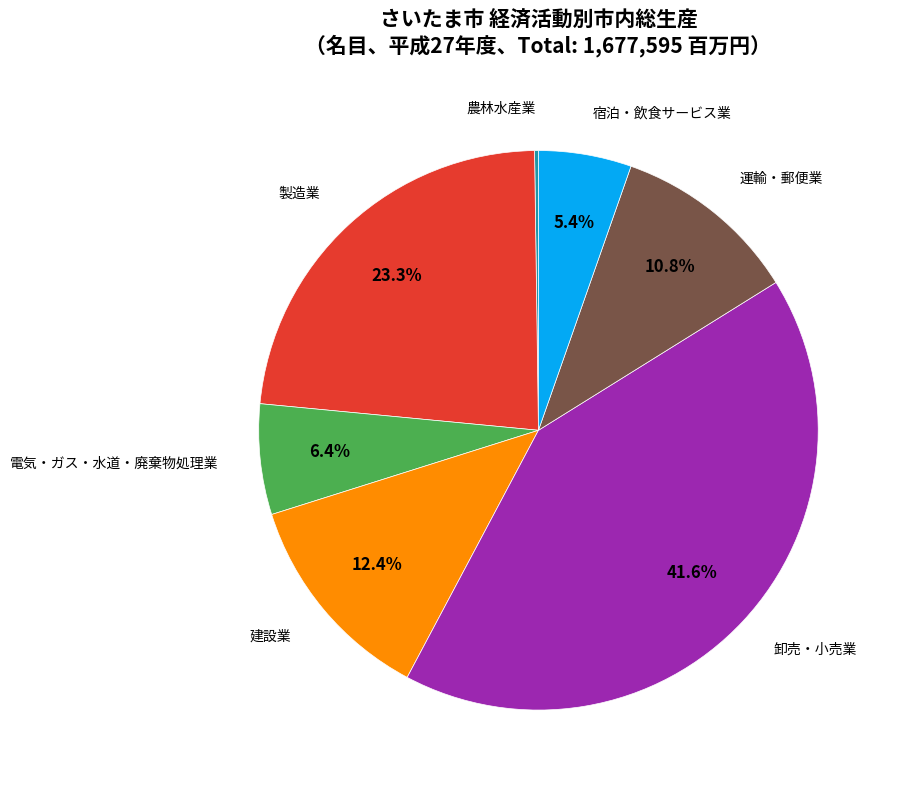

Is there a majority slice in this chart?

No